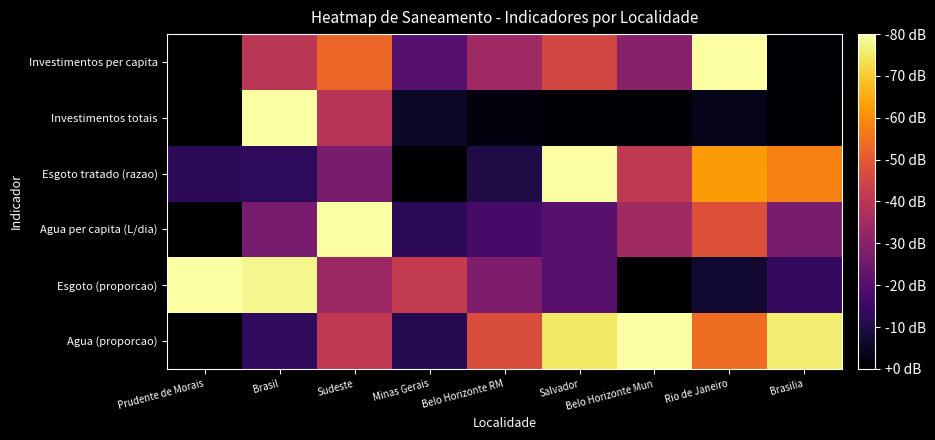

At which category is the sum across all series the highest?

Sudeste